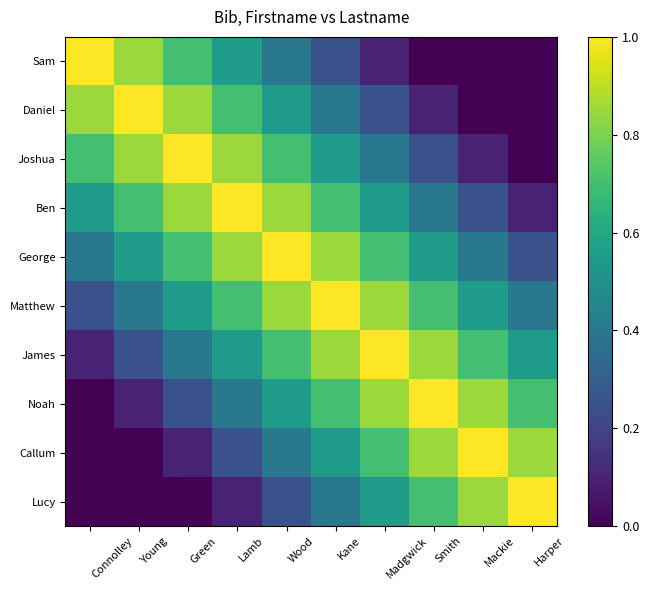

What is the average value of the Callum series?

0.5